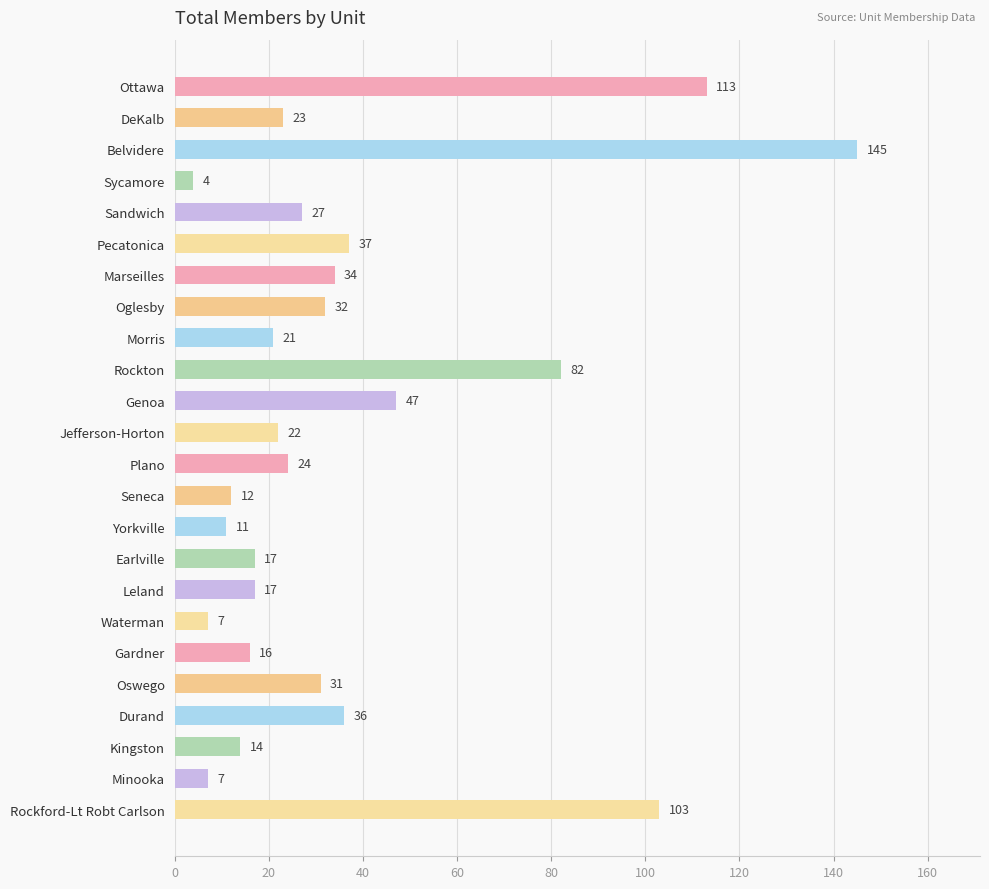

What is the maximum value shown in the chart?

145